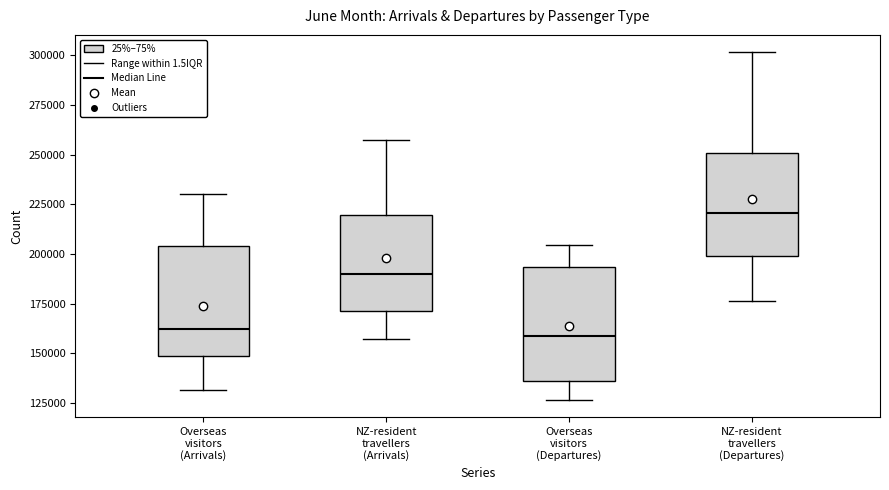

Reading left to right, read every box against the y-axis: the position of its median line, the range the box covers, and the ends of its whiskers. The values are not printed on the chart, so give them approximately, as read against the axis.

Overseas visitors (Arrivals): median 160000, box 150000 to 205000, whiskers 130000 to 230000
NZ-resident travellers (Arrivals): median 190000, box 170000 to 220000, whiskers 155000 to 255000
Overseas visitors (Departures): median 160000, box 135000 to 195000, whiskers 125000 to 205000
NZ-resident travellers (Departures): median 220000, box 200000 to 250000, whiskers 175000 to 300000